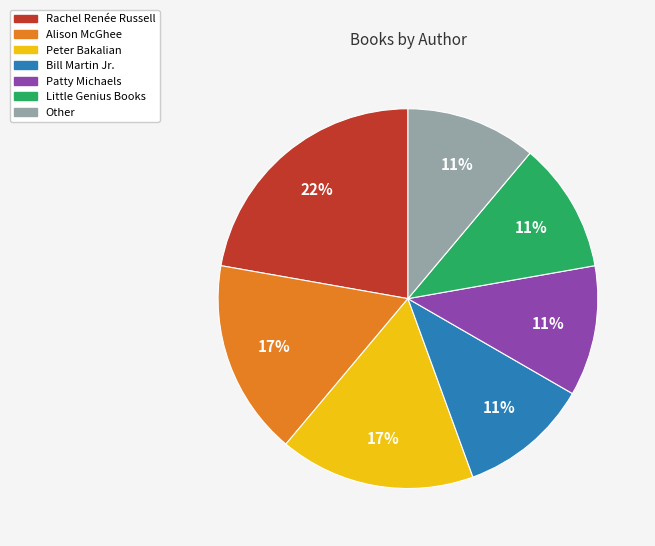

Is the sum of Rachel Renée Russell and Peter Bakalian greater than half?

No